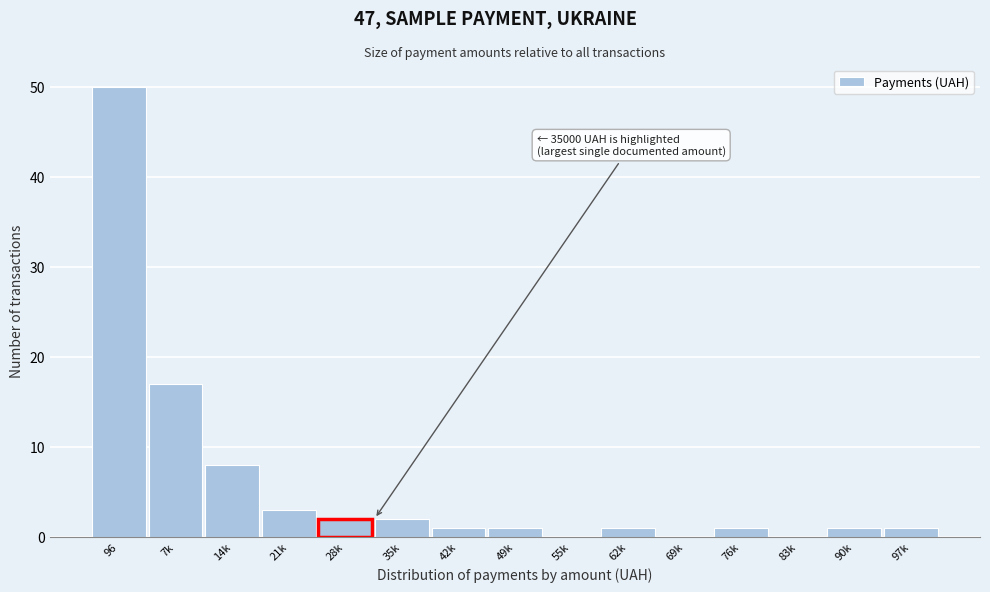

Reading left to right, extract all data points from this chart.

96=50	7k=17	14k=8	21k=3	28k=2	35k=2	42k=1	49k=1	55k=0	62k=1	69k=0	76k=1	83k=0	90k=1	97k=1